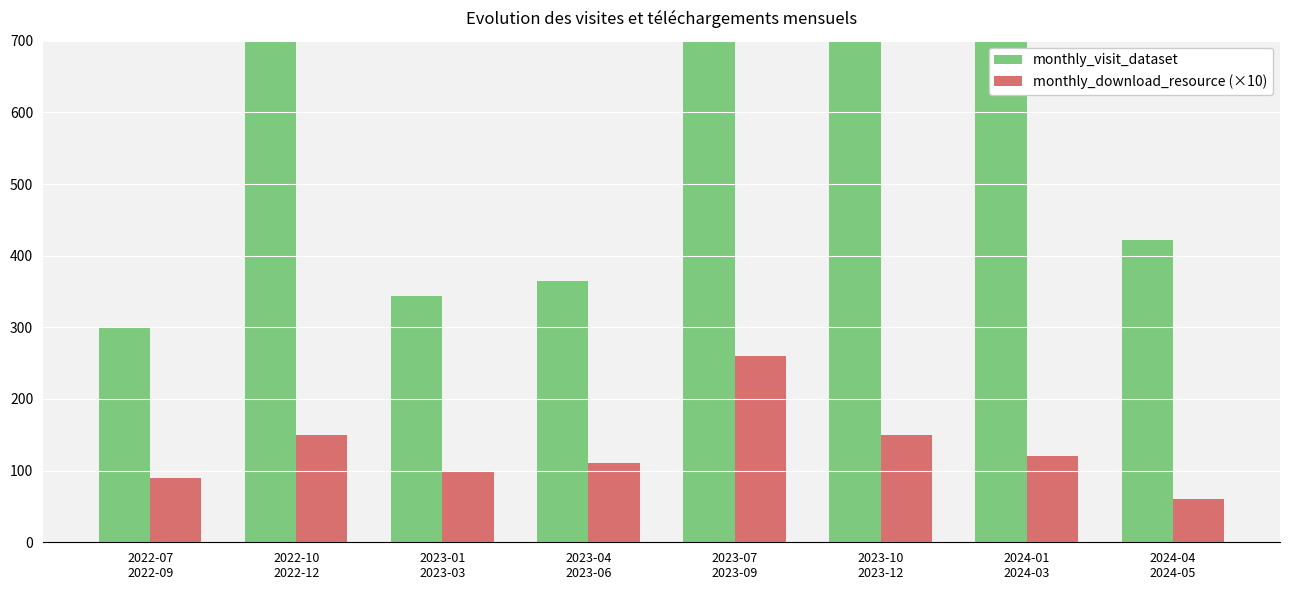

The monthly_visit_dataset series shows 570 at 2023-04
2023-06. True or false?

False